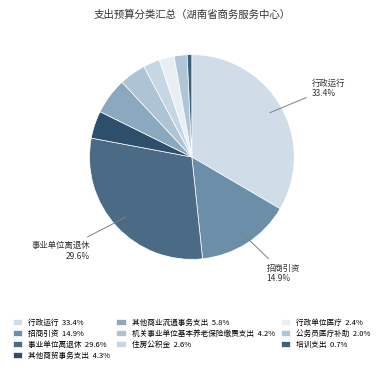

To the nearest percent, what is the difference between the 行政运行 and 机关事业单位基本养老保险缴费支出 slice percentages?

29%